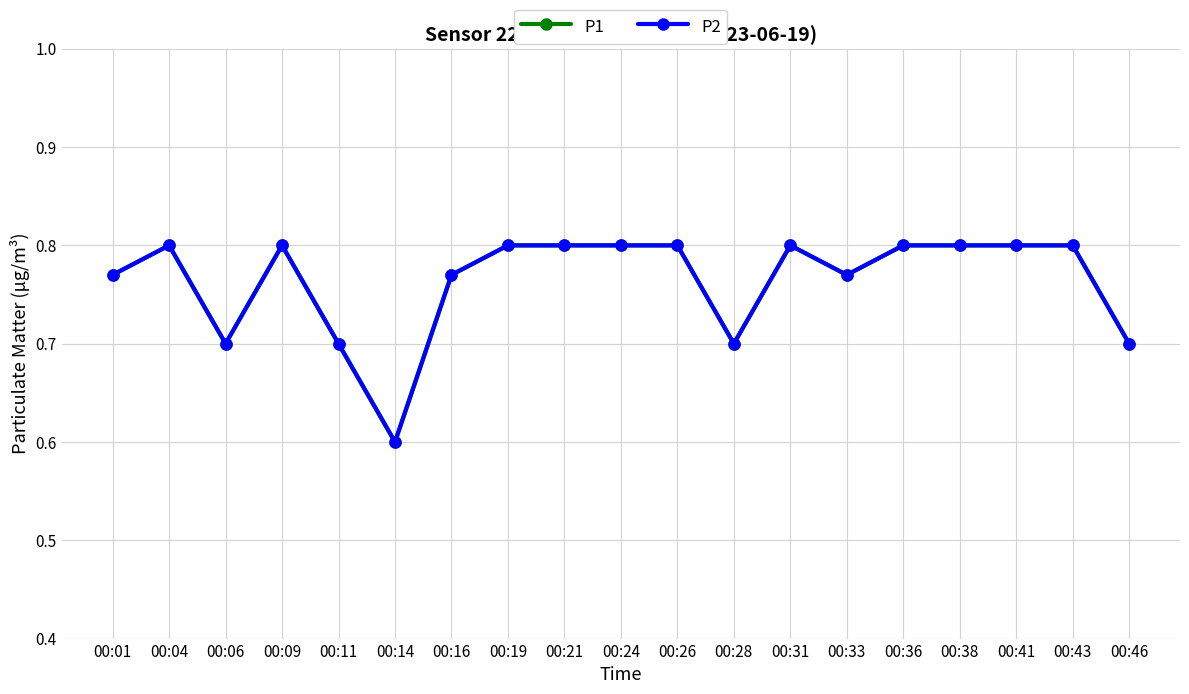

Does the chart have visible grid lines?

Yes